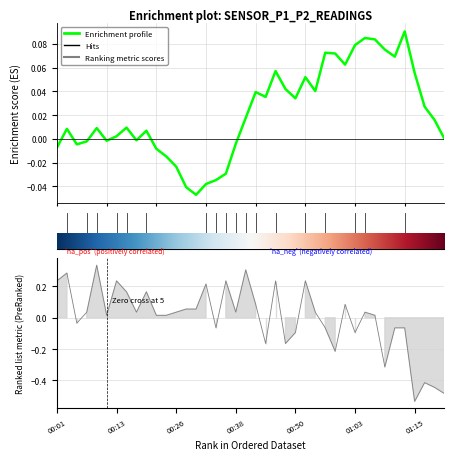

How many negative values are there?

15